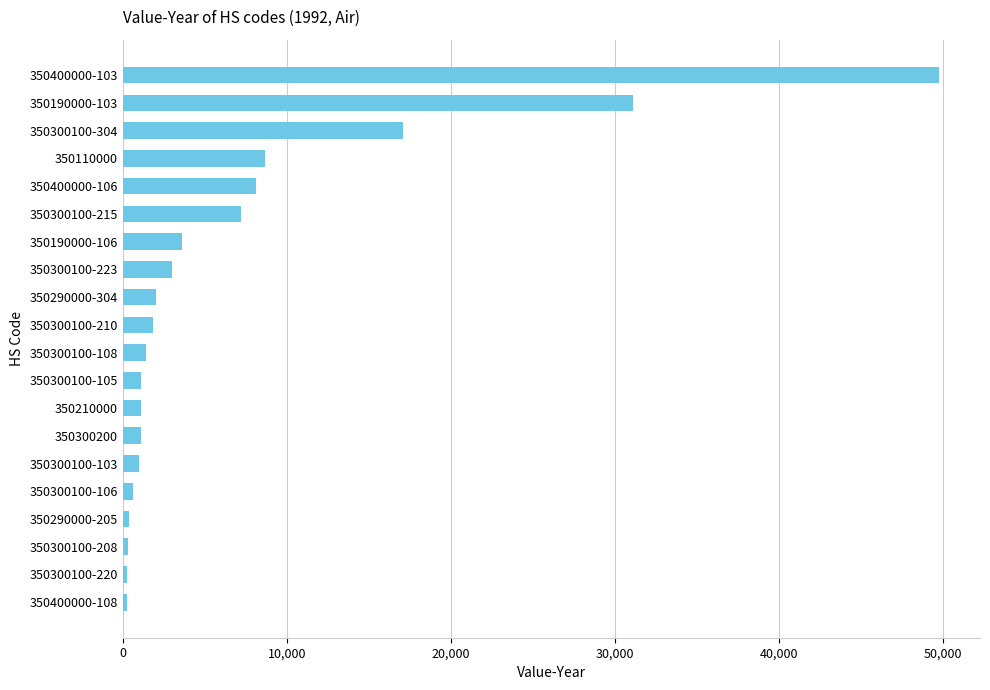

The value at 350300100-105 is 1108. True or false?

True